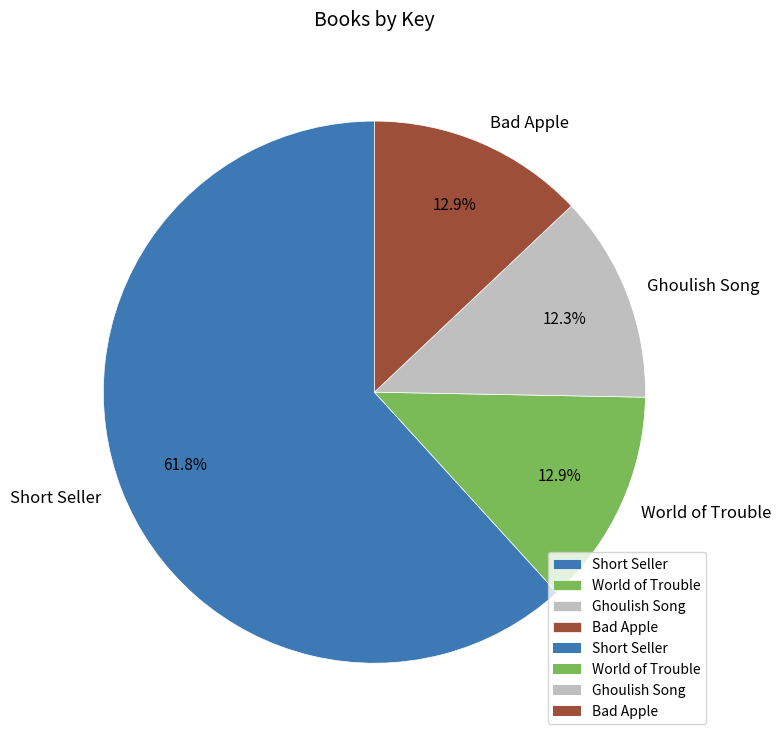

What is the majority slice?

Short Seller